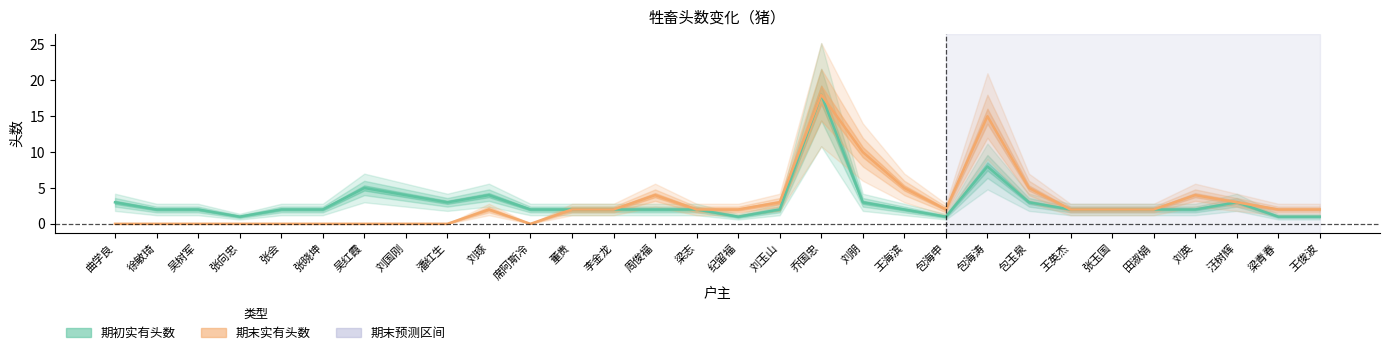

At how many categories does at least one series exceed 14?

2